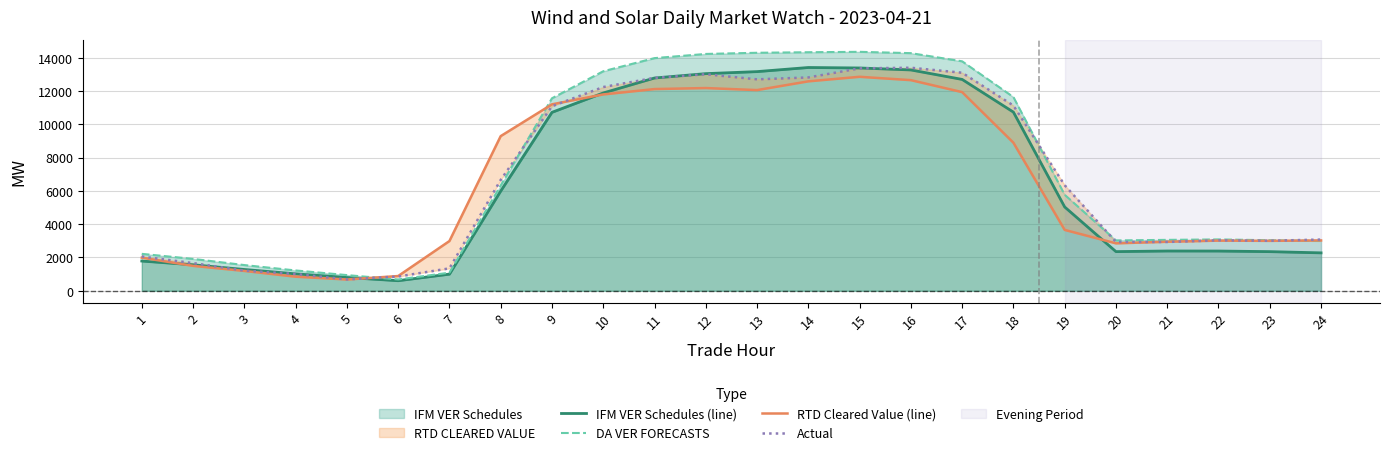

True or false: IFM VER Schedules (line) and Actual intersect in this chart.

True